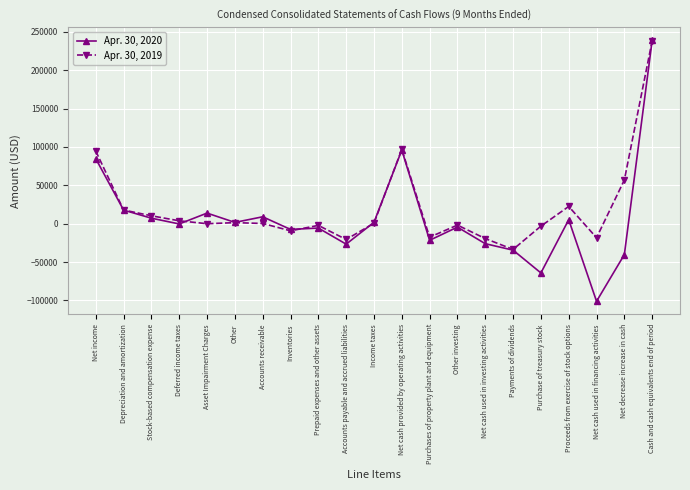

True or false: Apr. 30, 2019 has more than 2 interior local peaks.

True